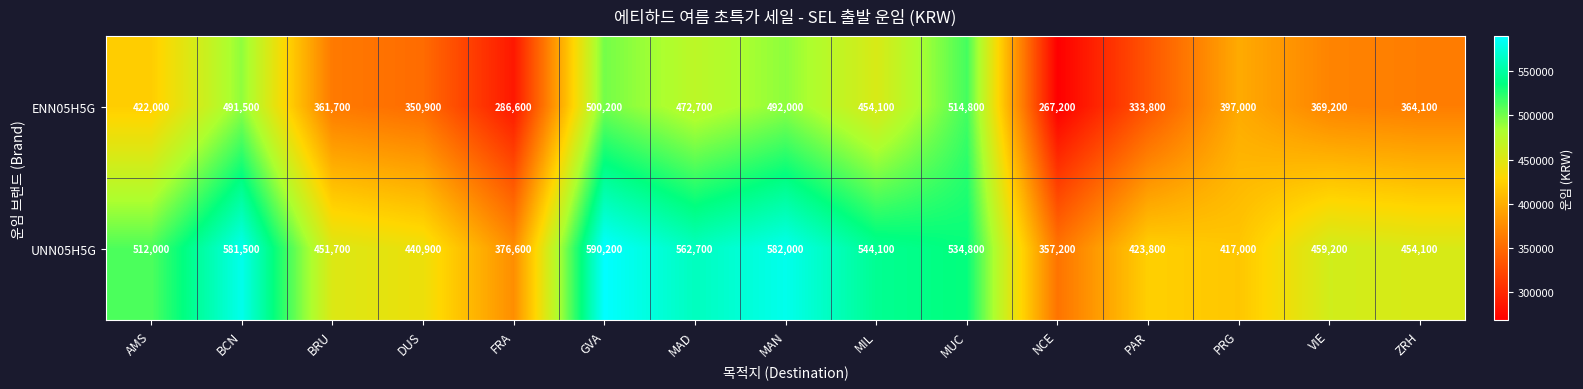

What is the difference between the highest and lowest values at PRG?

20000